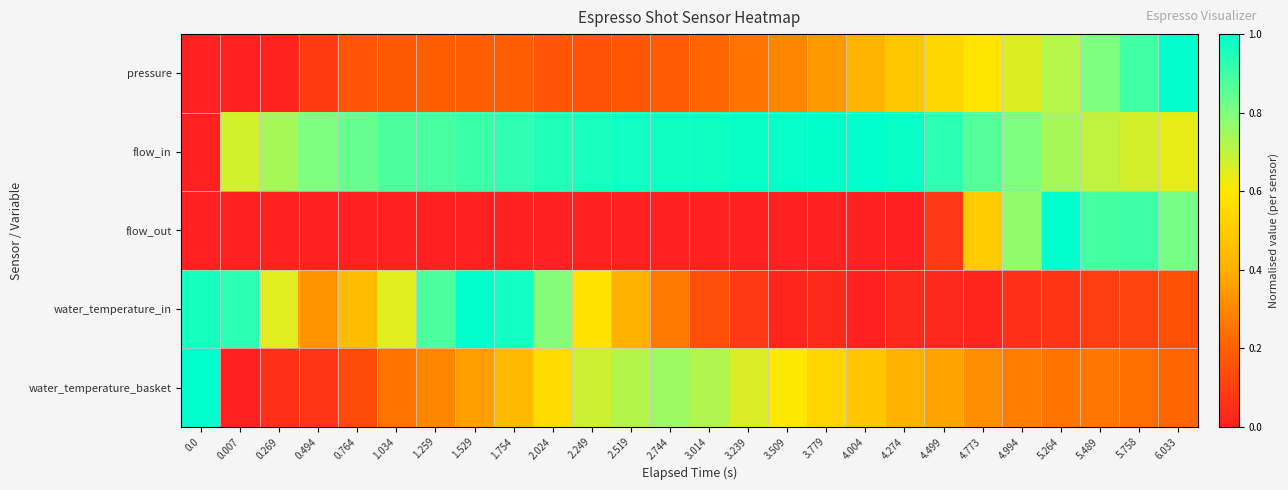

At 3.239, list the series in order from smallest to largest.

flow_out, water_temperature_in, pressure, water_temperature_basket, flow_in